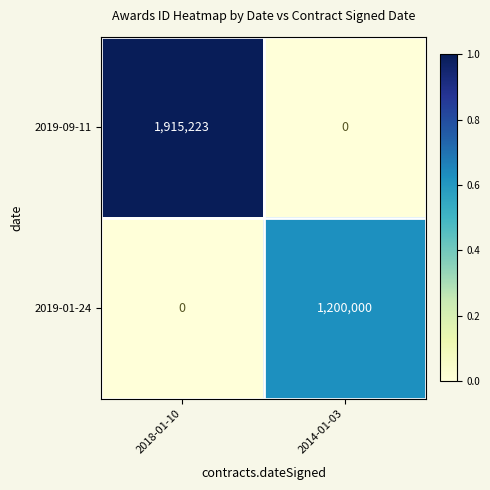

What is the difference between the maximum and minimum values in the 2019-09-11 series?

1915223